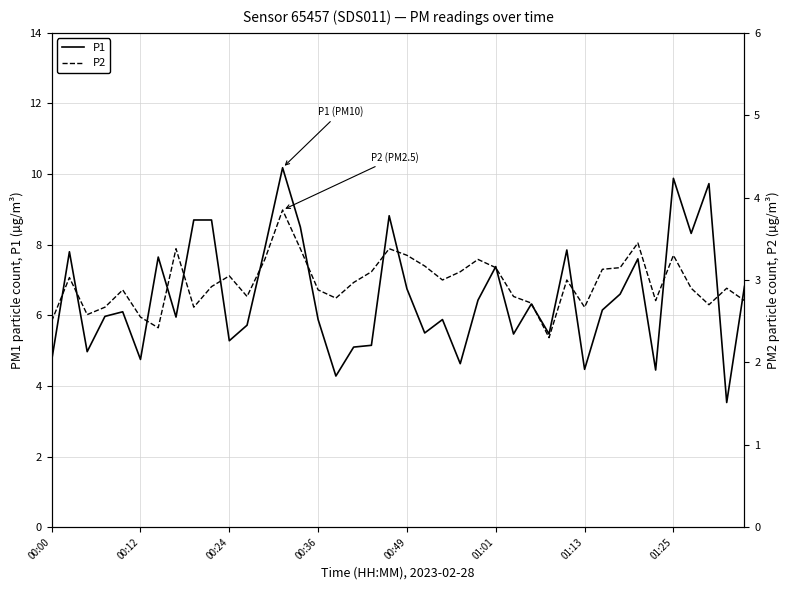

Which series has the widest spread of values?

P1